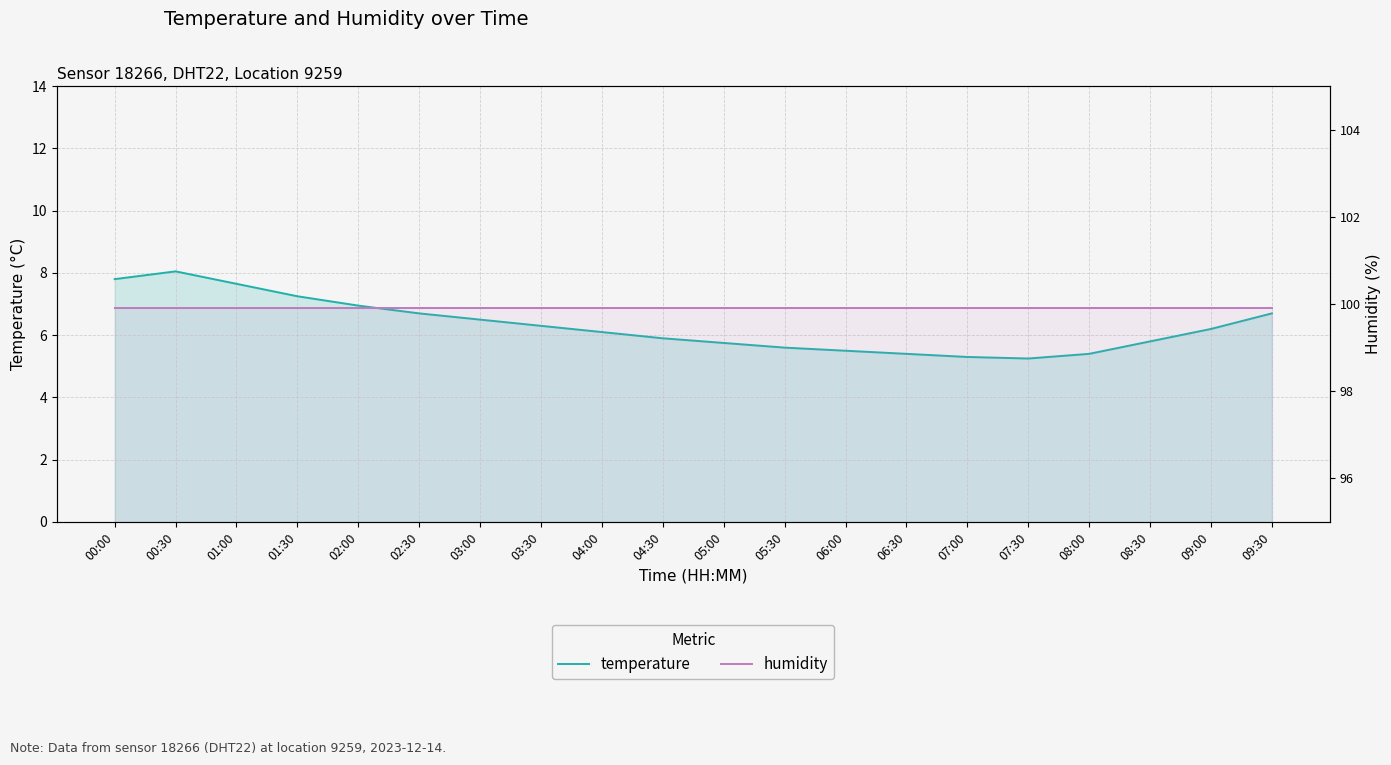

What is the label of the 4th point from the left?

01:30